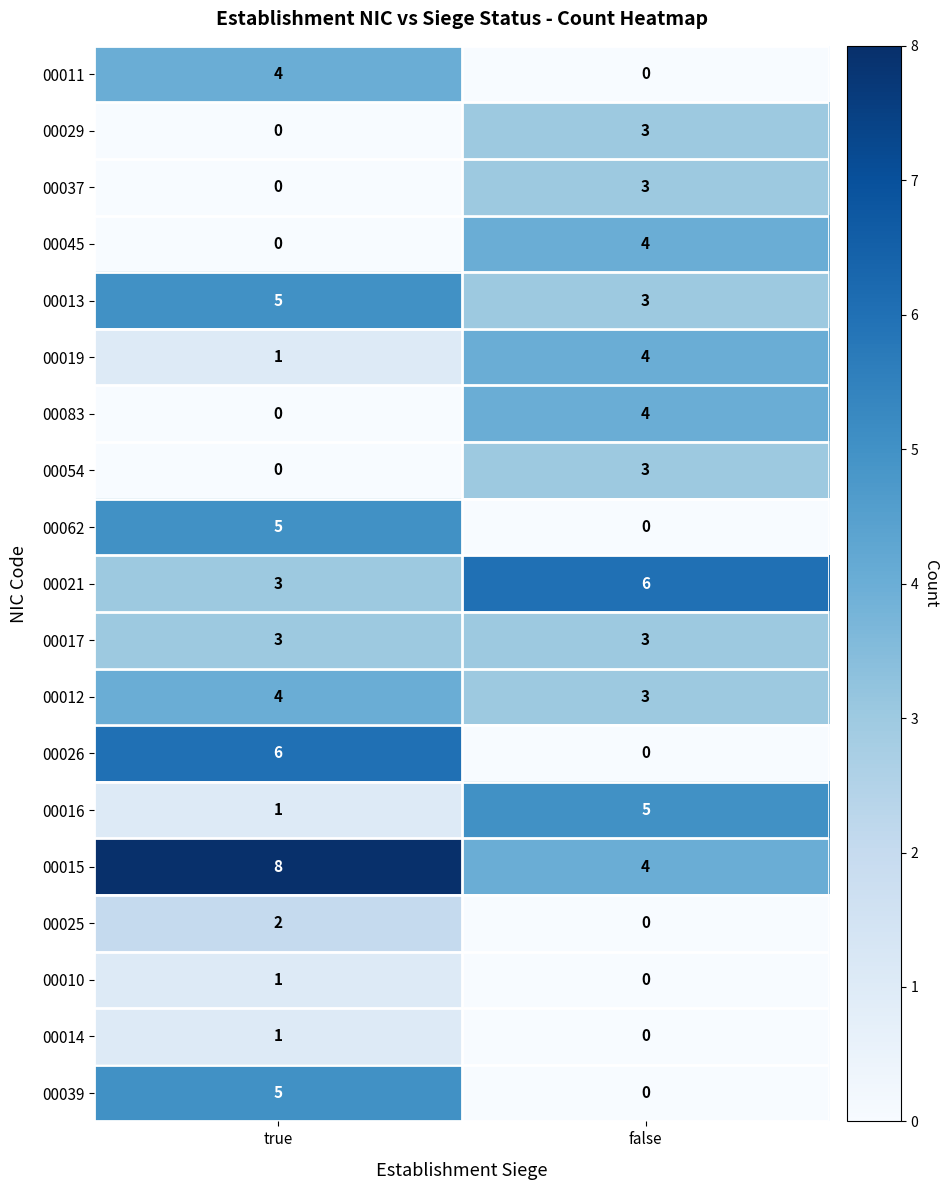

What is the difference between the highest and lowest values at false?

6